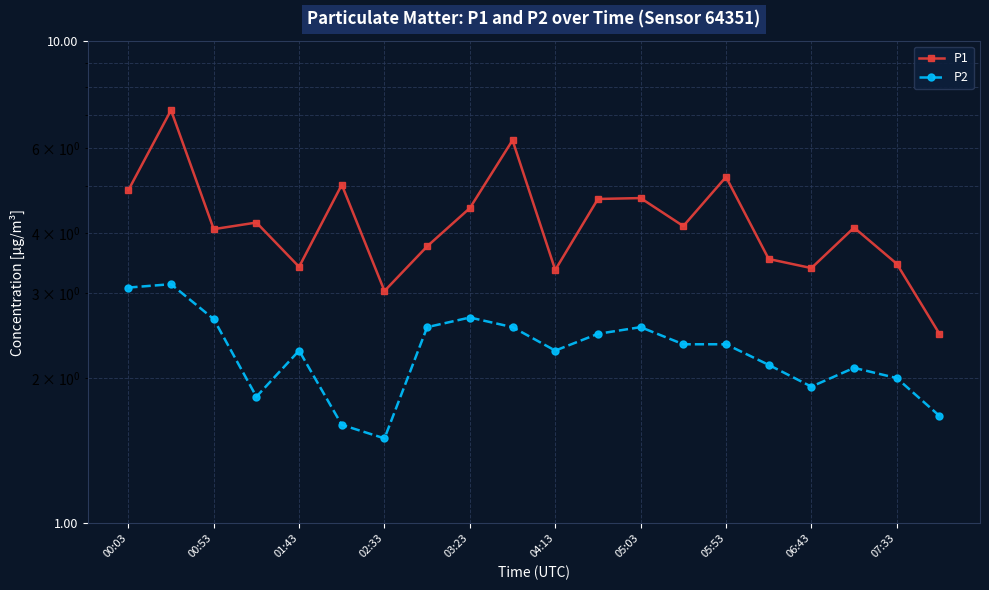

What is the lowest value of the P2 series?

1.5